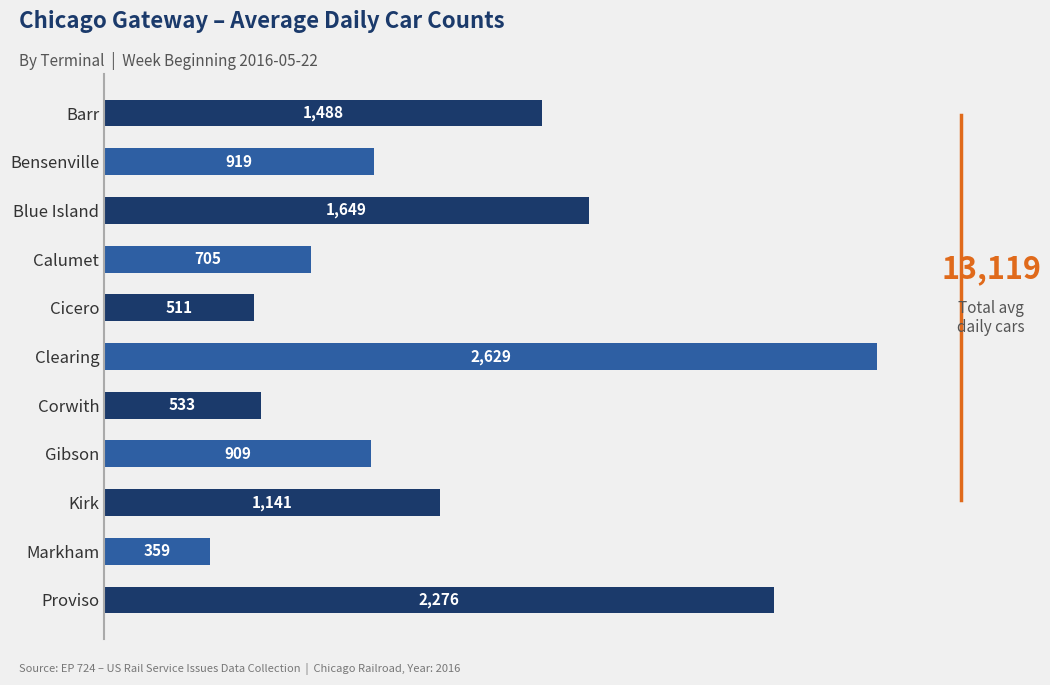

What is the maximum value shown in the chart?

2629